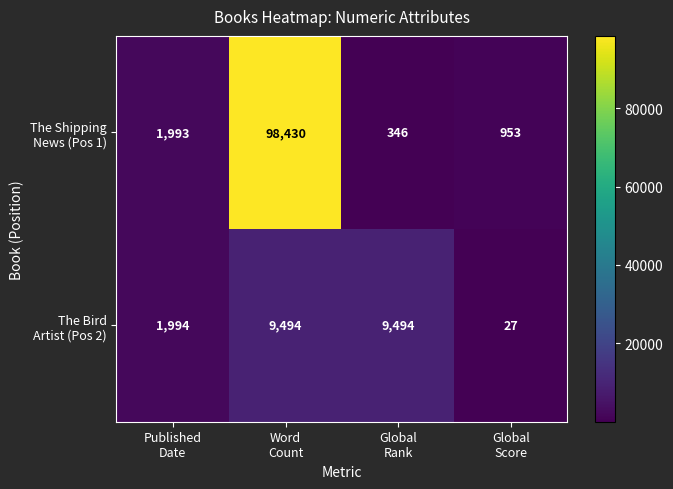

What is the minimum value shown in the chart?

27